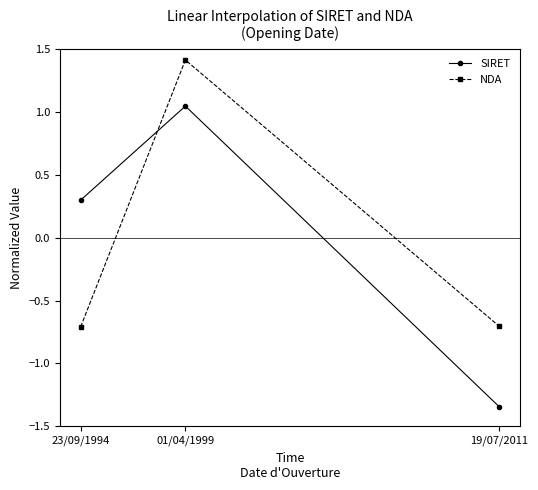

List the series in order of their peak value, lowest first.

SIRET, NDA